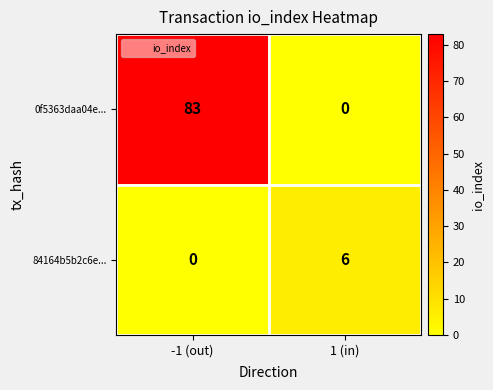

How many series are shown in this chart?

2